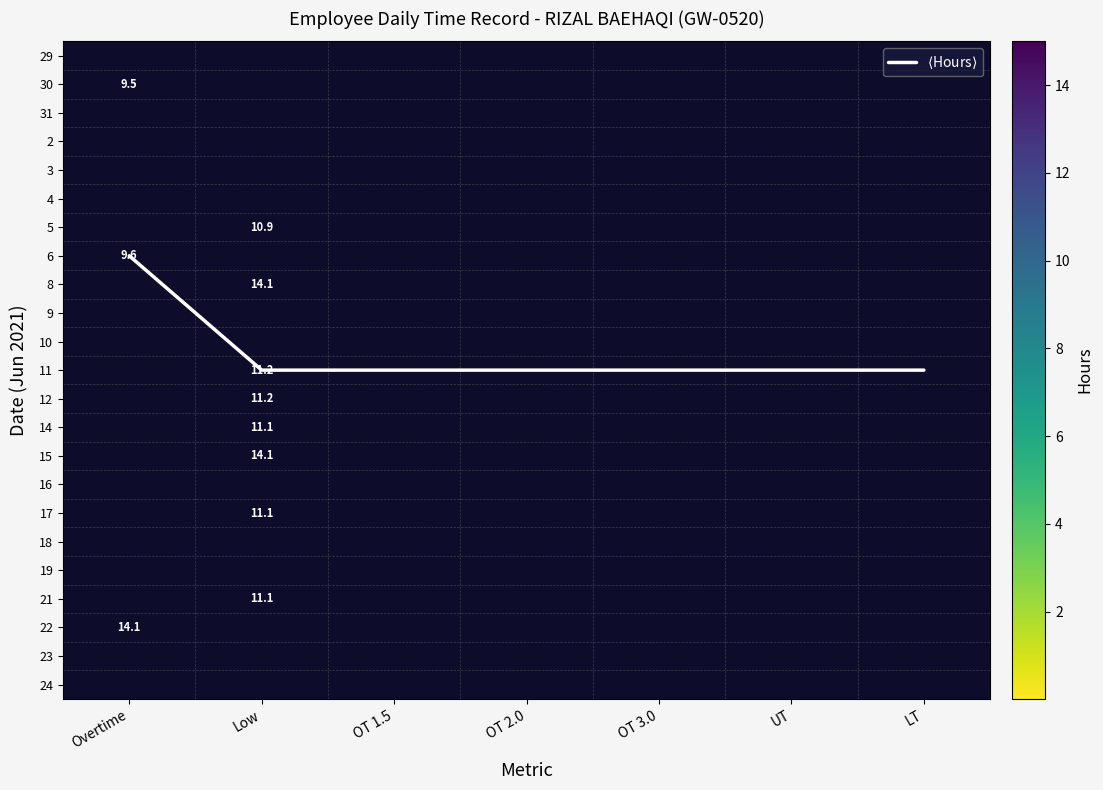

At which category is the sum across all series the highest?

Low